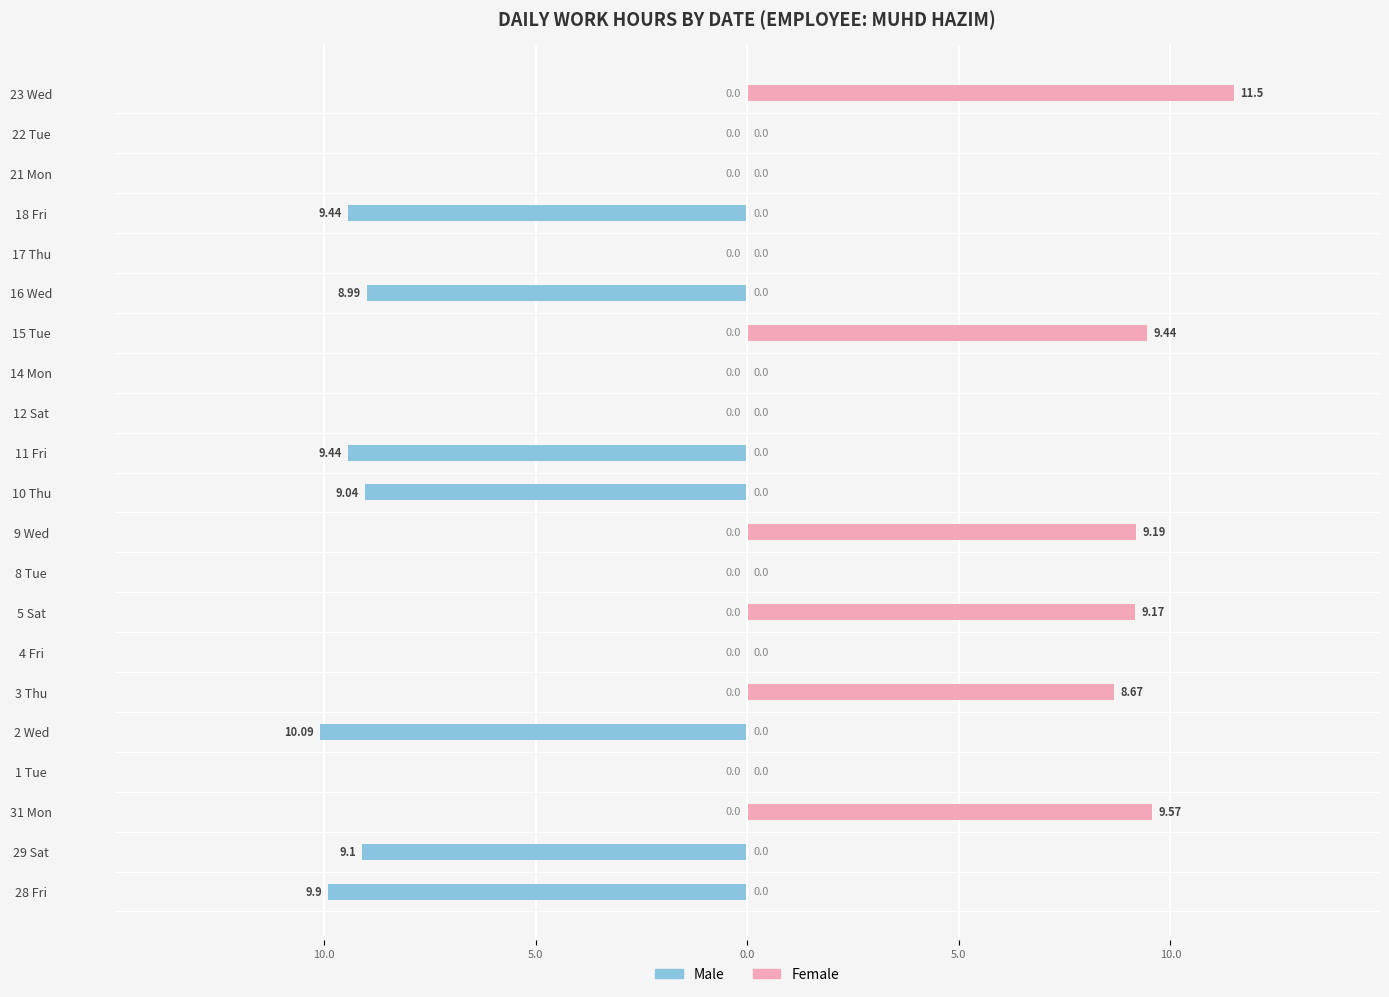

The value of Female at 1 Tue is 6.3. True or false?

False